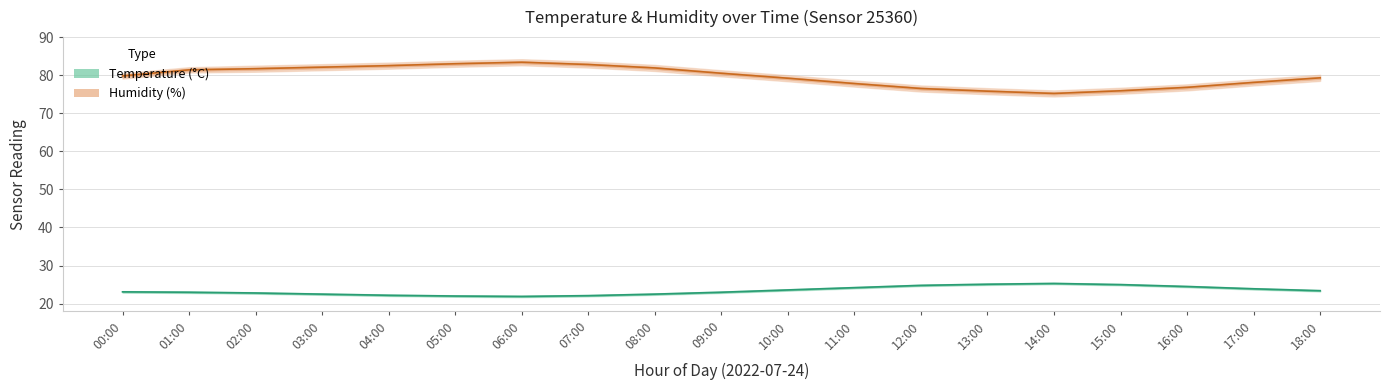

True or false: humidity and temperature cross at least once.

False